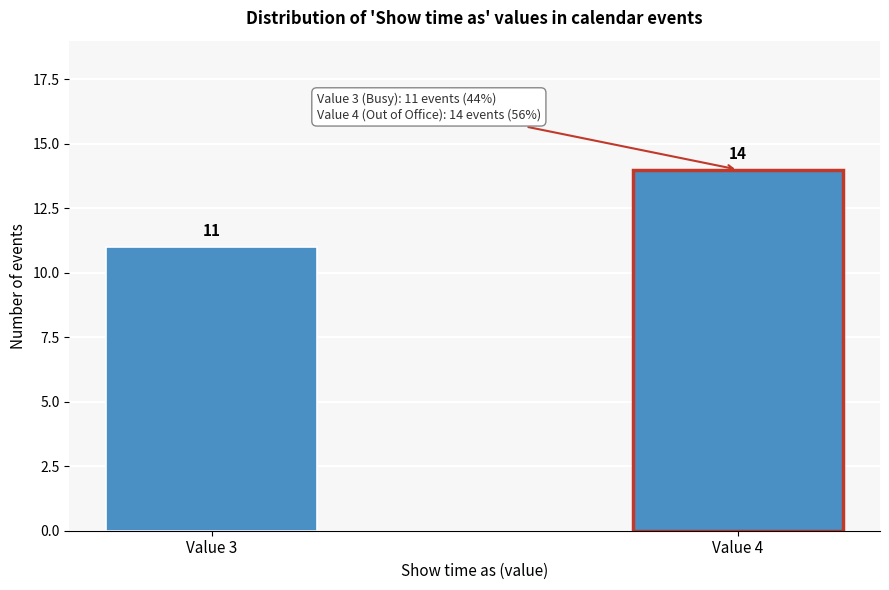

Reading left to right, transcribe all the data shown in this chart.

11	14